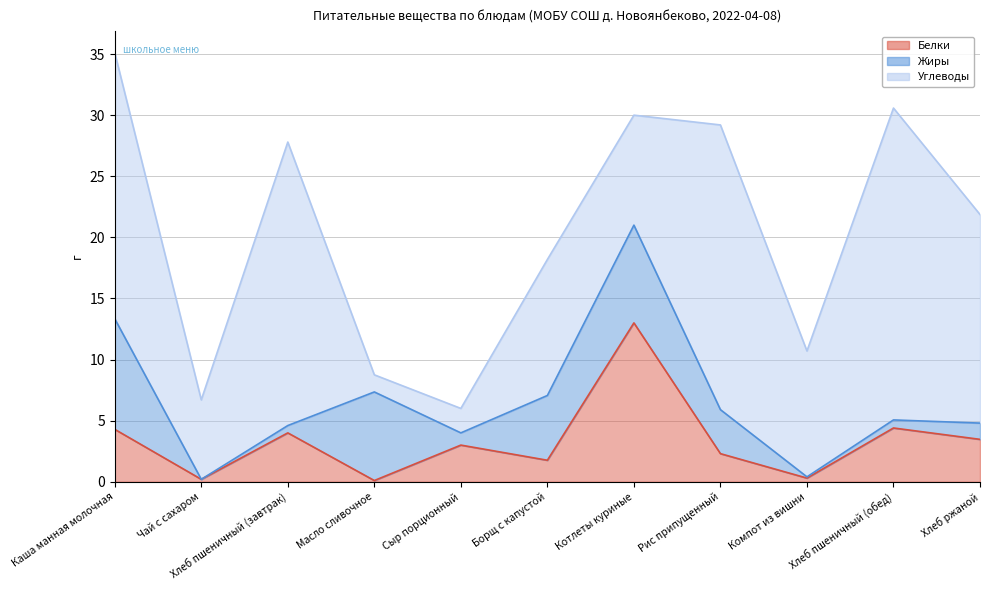

What is the sum of the Белки values at Каша манная молочная and Компот из вишни?

4.6